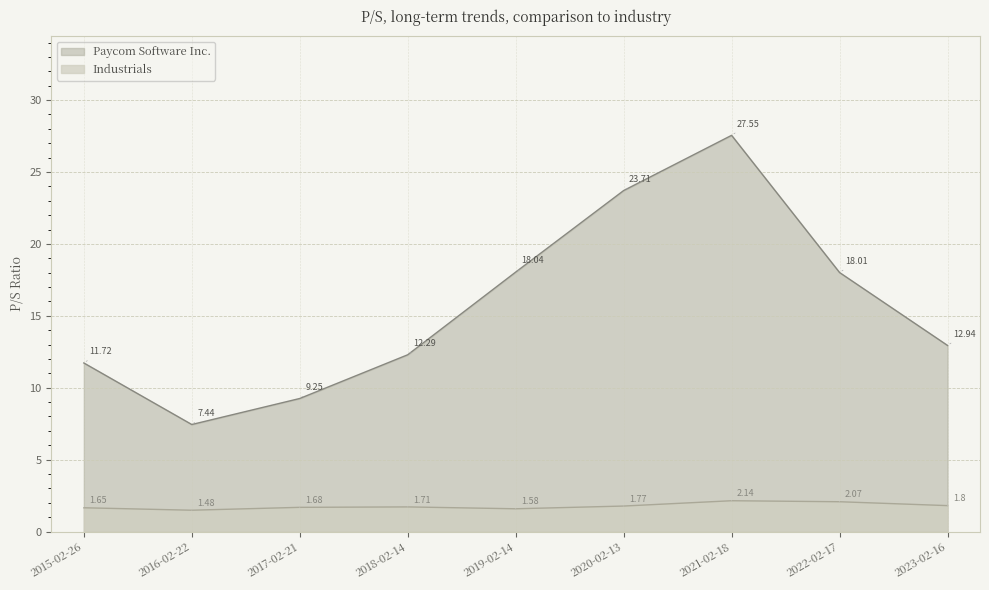

Which category has the highest value across all series?

2021-02-18